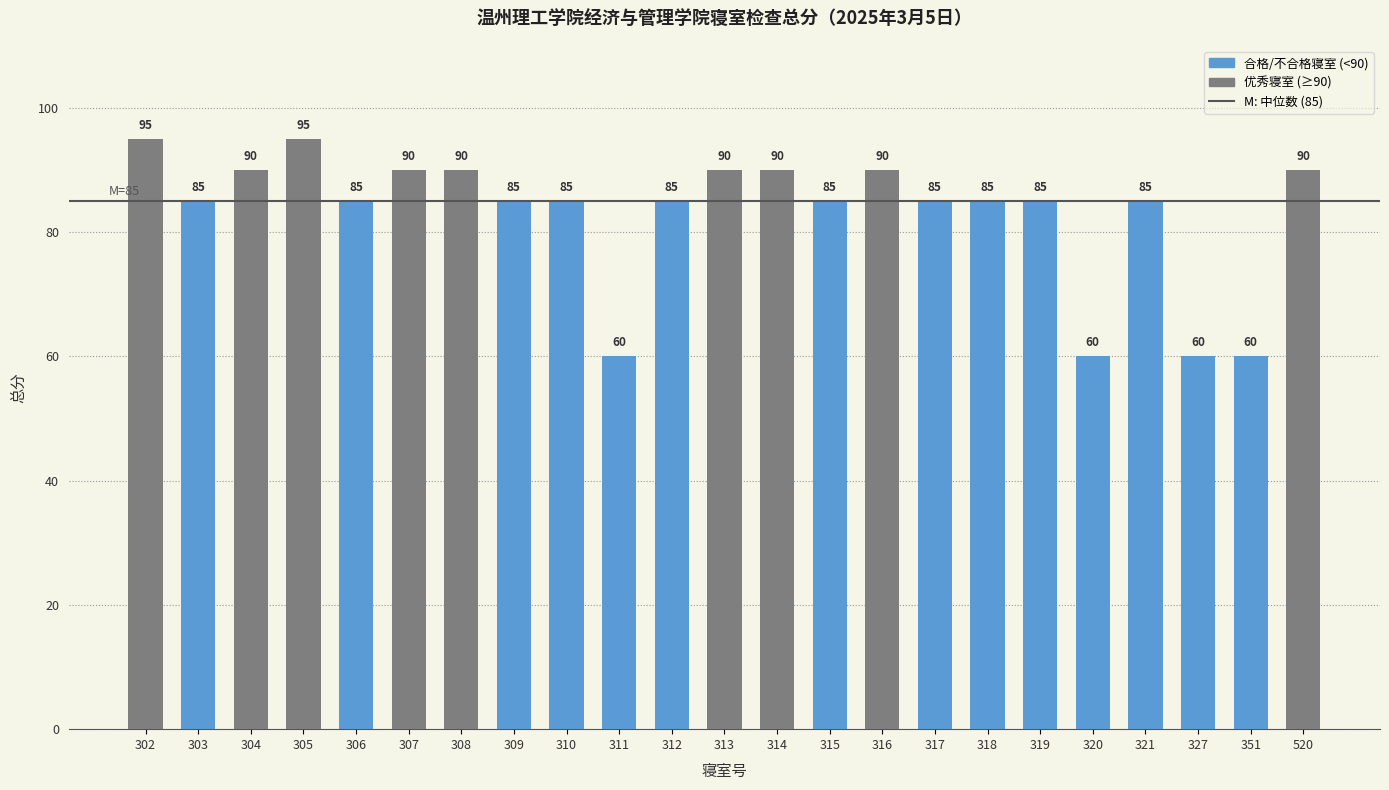

Reading left to right, extract all data points from this chart.

302=95	303=85	304=90	305=95	306=85	307=90	308=90	309=85	310=85	311=60	312=85	313=90	314=90	315=85	316=90	317=85	318=85	319=85	320=60	321=85	327=60	351=60	520=90